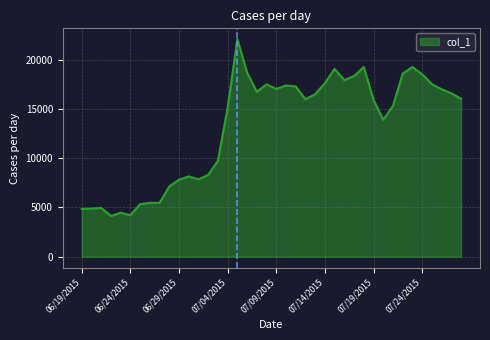

What is the smallest value displayed?

4136